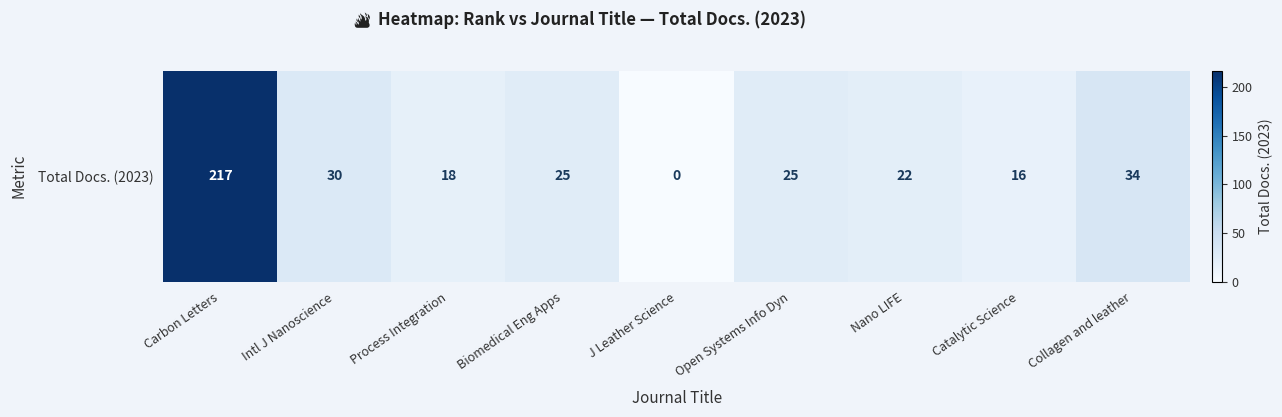

What is the maximum value shown in the chart?

217